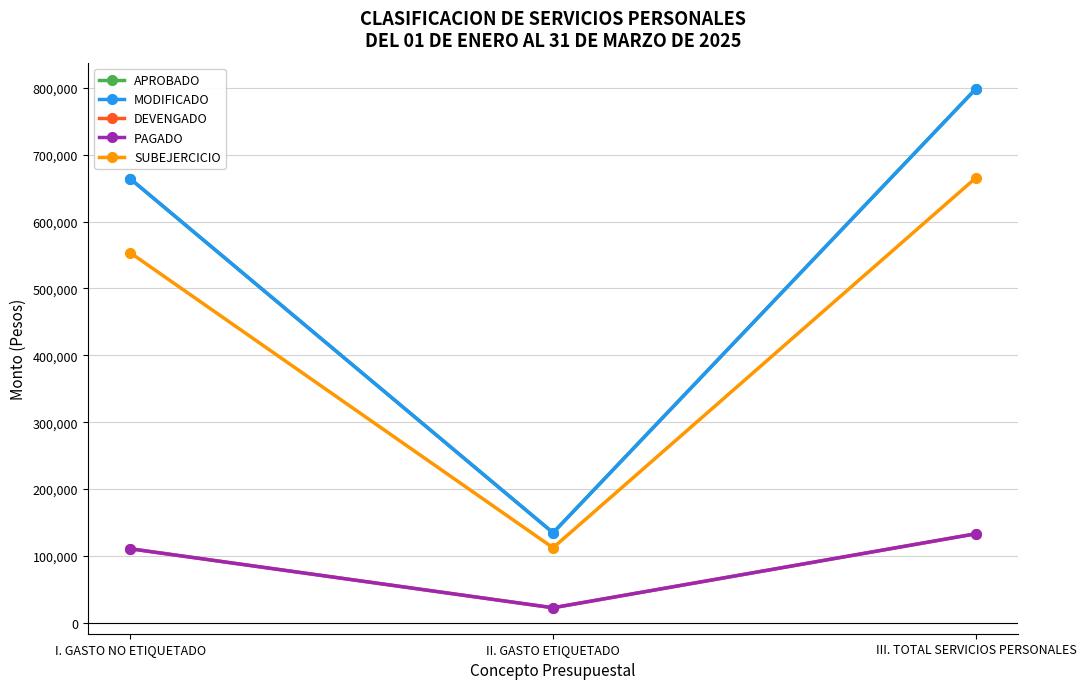

Is this an area chart (filled region under the line)?

No